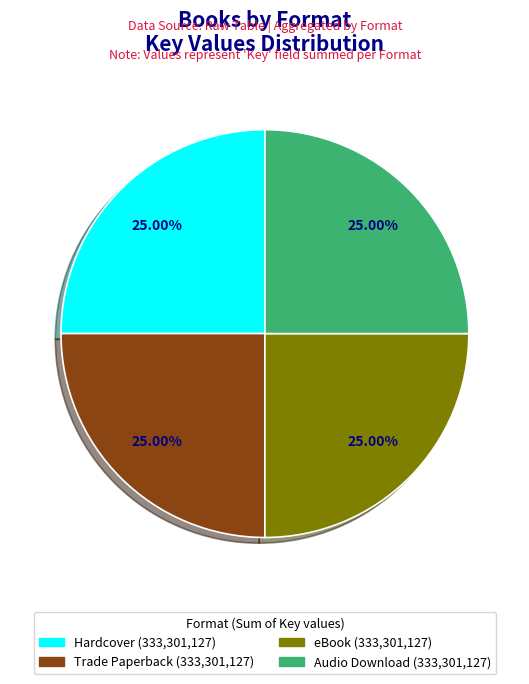

Is there a majority slice in this chart?

No